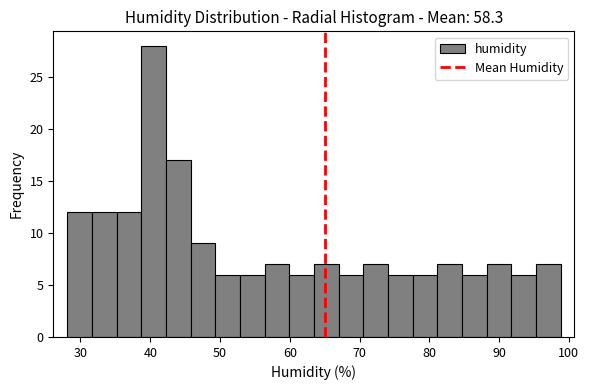

Read against the x-axis, roughly where is the centre of the tallest bar?

40